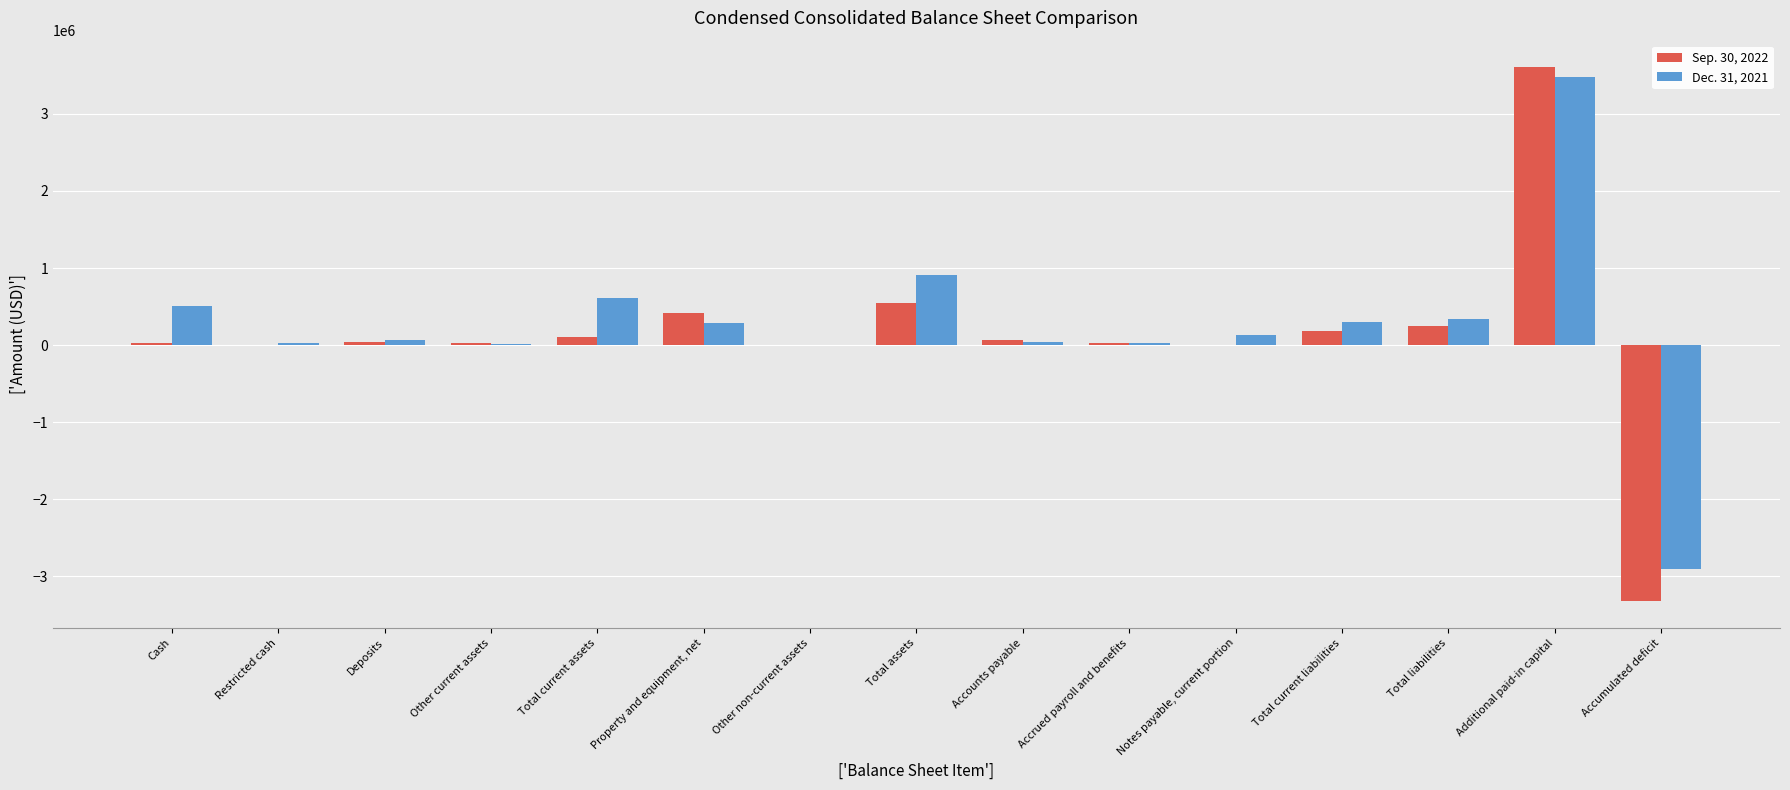

Is it true that Dec. 31, 2021 equals -1439789 at Accumulated deficit?

False